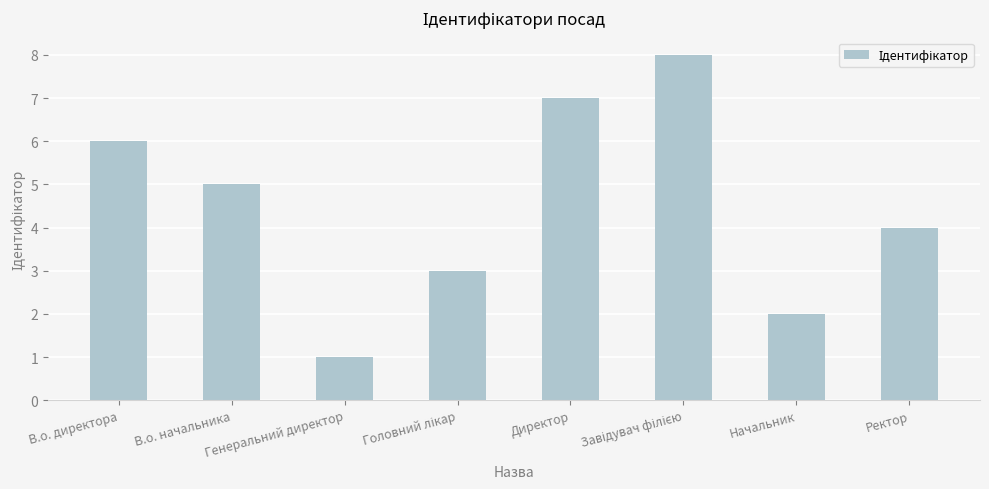

What is the ratio of the value at Директор to the value at Начальник?

3.5